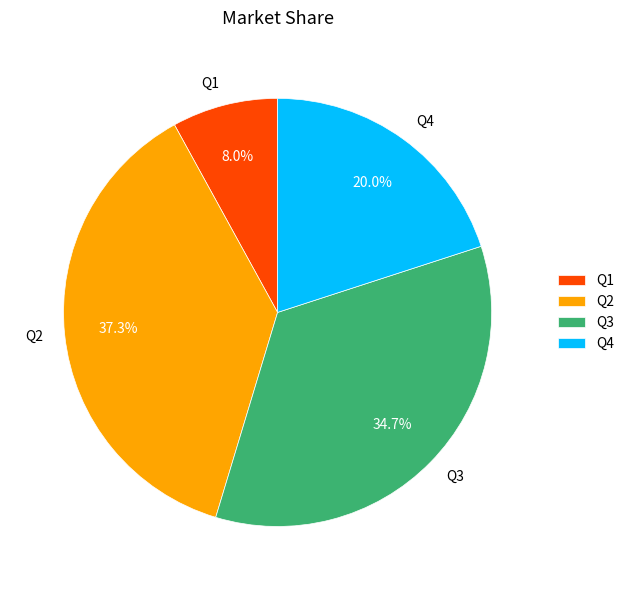

Rank the categories by value from highest to lowest.

Q2, Q3, Q4, Q1